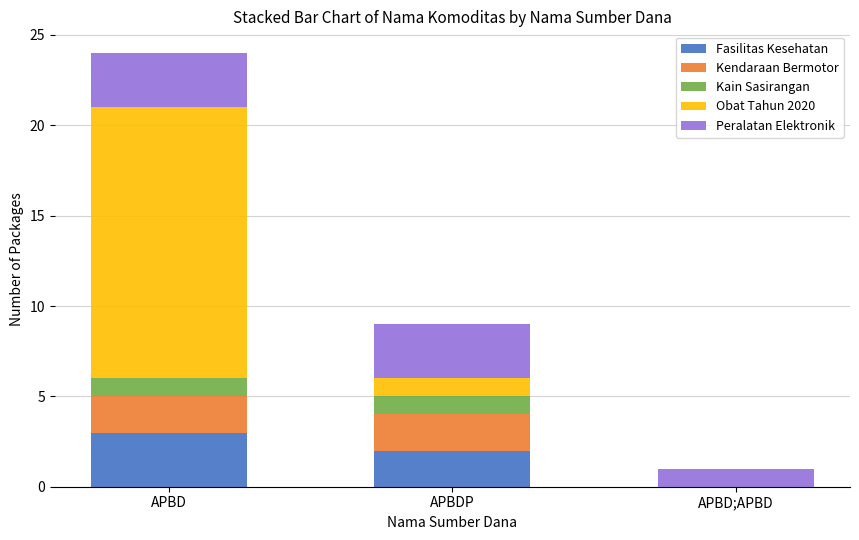

What is the maximum value for Fasilitas Kesehatan?

3